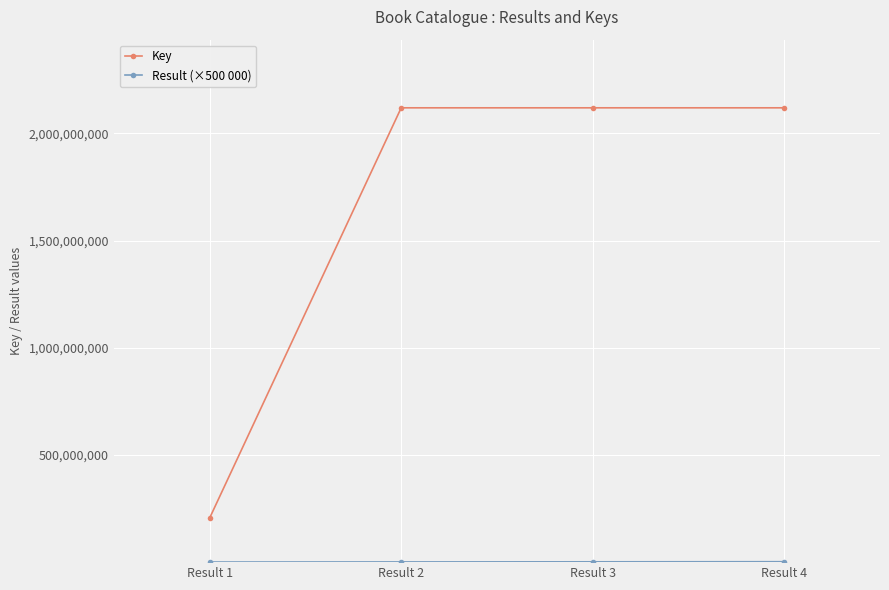

What is the greatest value displayed?

2119520121